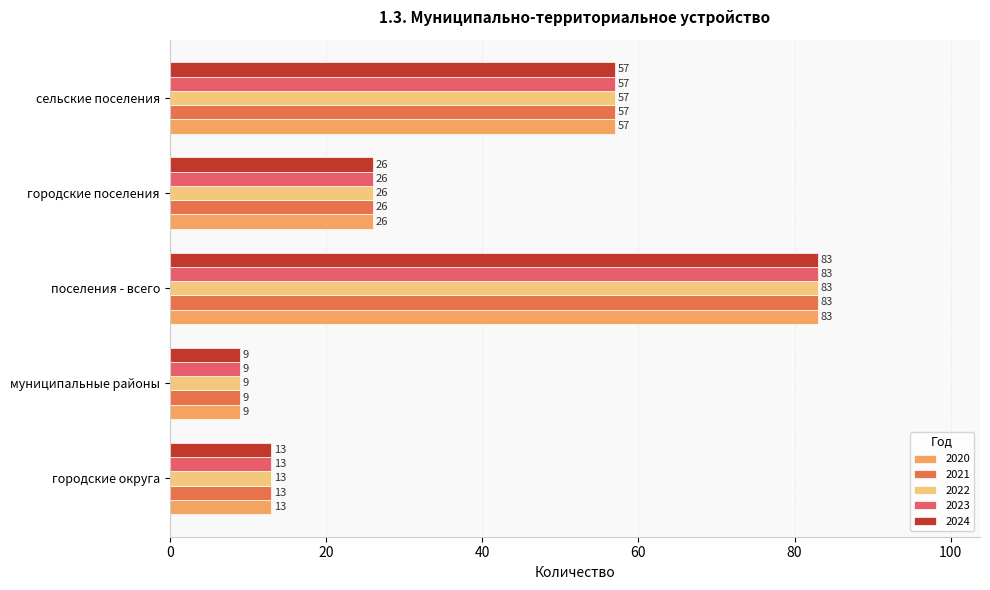

List the labels in order of 2022 value, smallest first.

муниципальные районы, городские округа, городские поселения, сельские поселения, поселения - всего